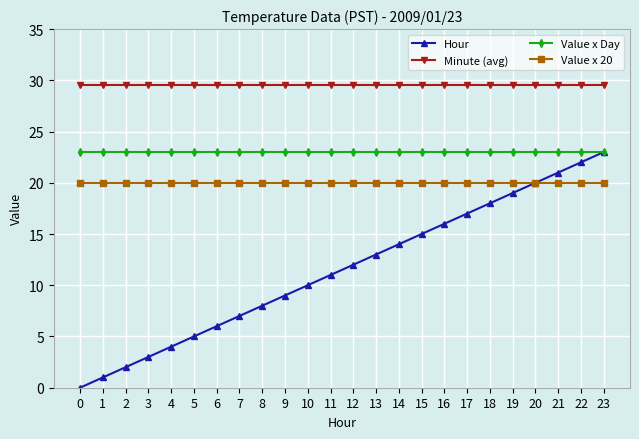

True or false: Value x Day and Value x 20 intersect in this chart.

False